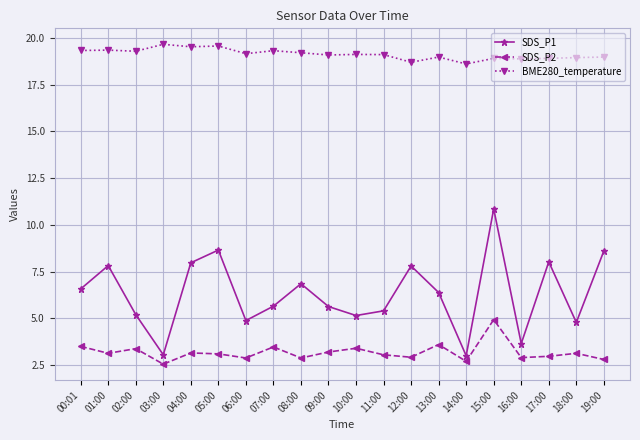

True or false: SDS_P2 and SDS_P1 cross at least once.

False